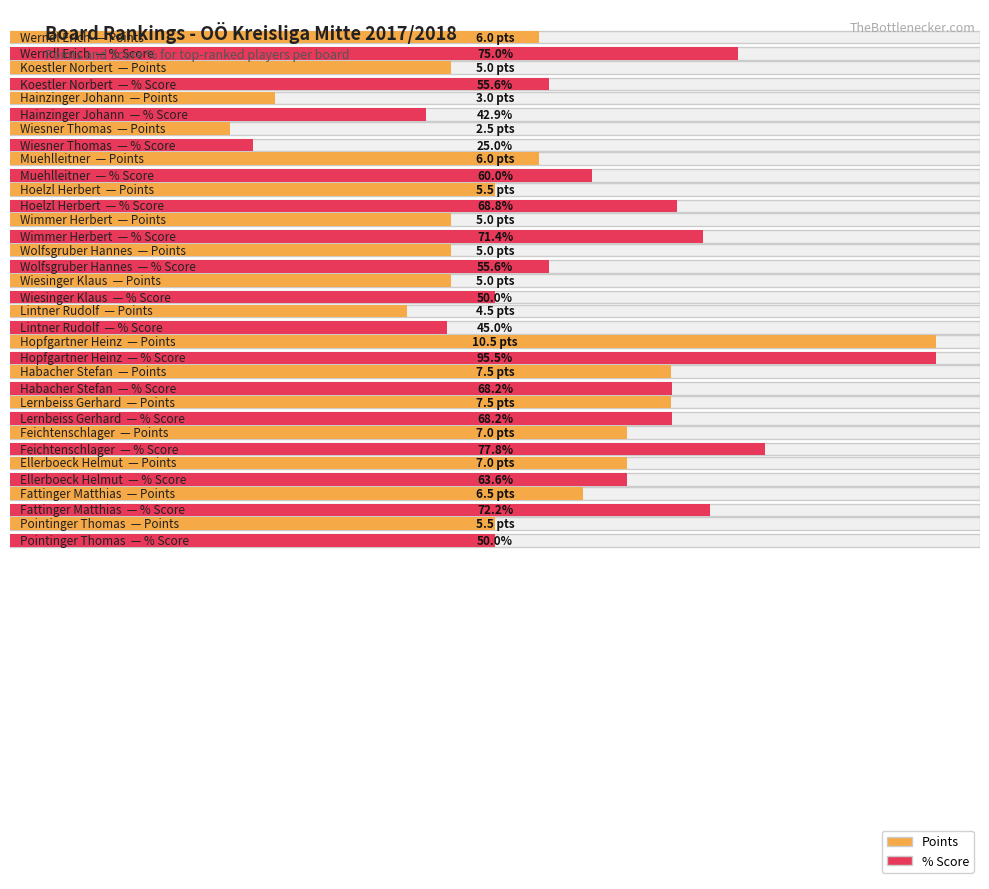

Between Werndl Erich and Lernbeiss Gerhard, which is larger?

Lernbeiss Gerhard